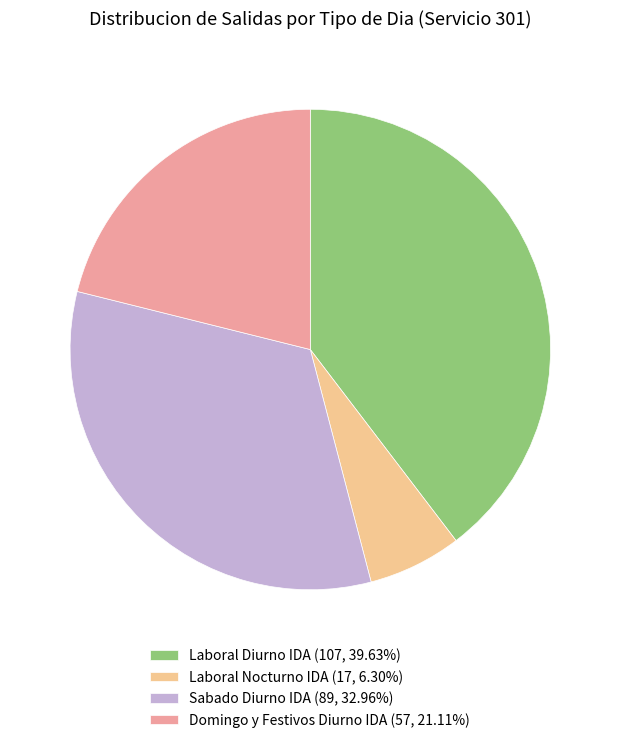

The Sabado Diurno IDA slice represents 33% of the pie. True or false?

True